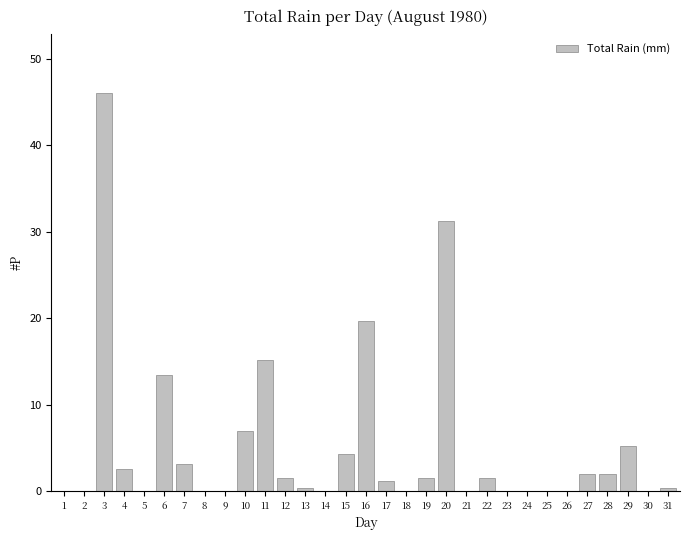

What is the sum of all values?

158.6